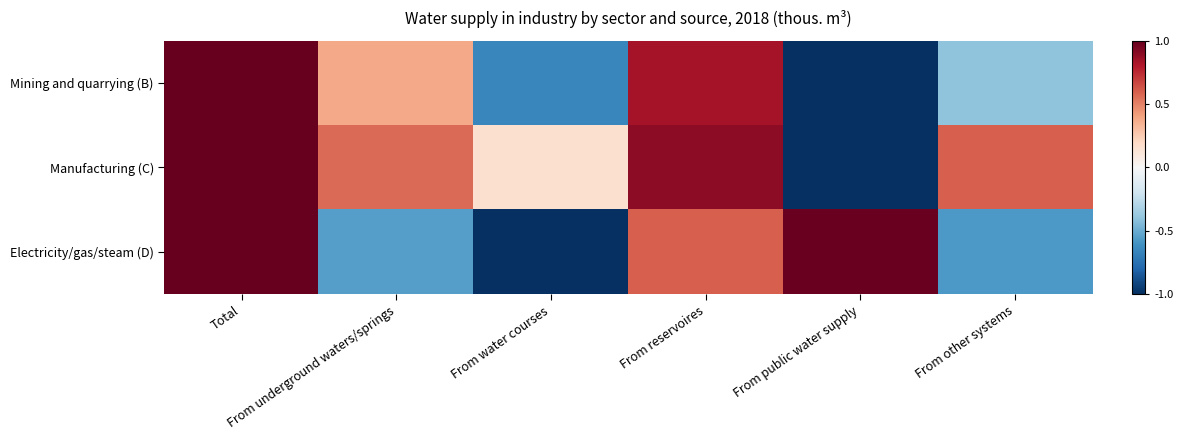

Reading left to right, extract all data points from this chart.

Mining and quarrying (B): Total=1.0	From underground waters/springs=0.4	From water courses=-0.7	From reservoires=0.8	From public water supply=-1.0	From other systems=-0.4
Manufacturing (C): Total=1.0	From underground waters/springs=0.6	From water courses=0.2	From reservoires=0.9	From public water supply=-1.0	From other systems=0.6
Electricity/gas/steam (D): Total=1.0	From underground waters/springs=-0.5	From water courses=-1.0	From reservoires=0.6	From public water supply=1.0	From other systems=-0.6